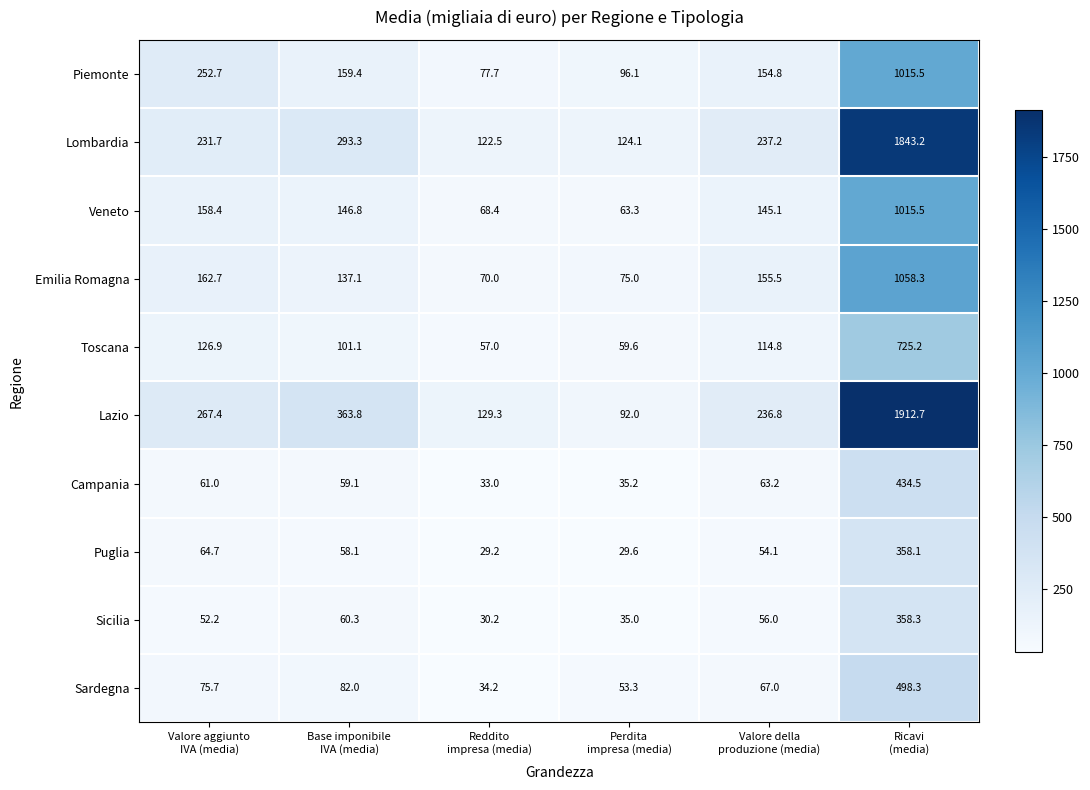

What is the difference between the second highest and second lowest values in the Sicilia series?

25.3